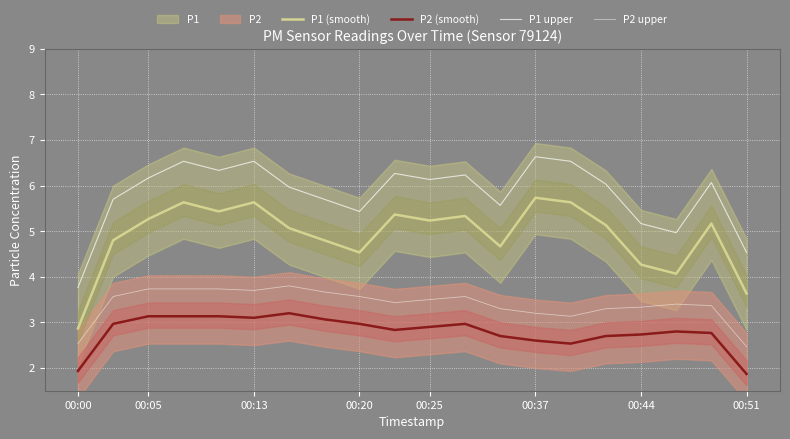

True or false: P1 upper and P1 (smooth) intersect in this chart.

False